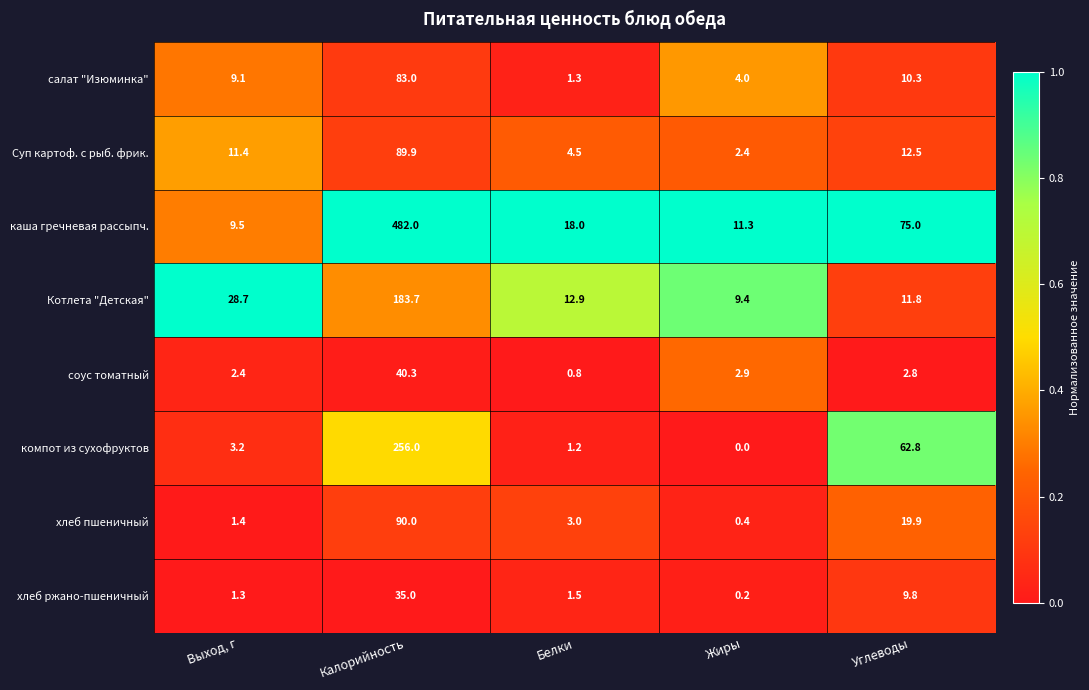

What is the approximate value of компот из сухофруктов at Выход, г?

3.2